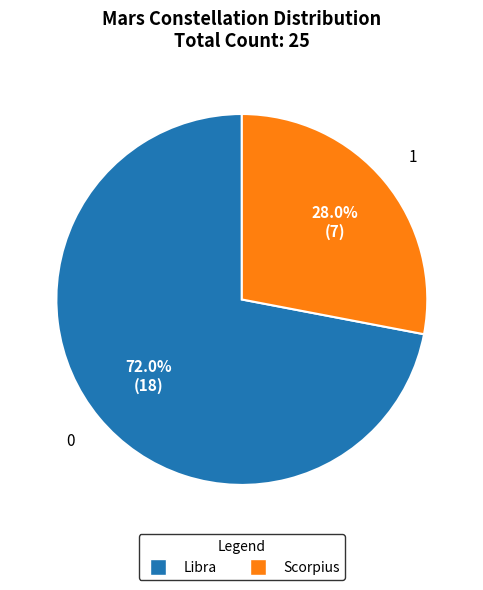

Which category accounts for the majority?

Libra